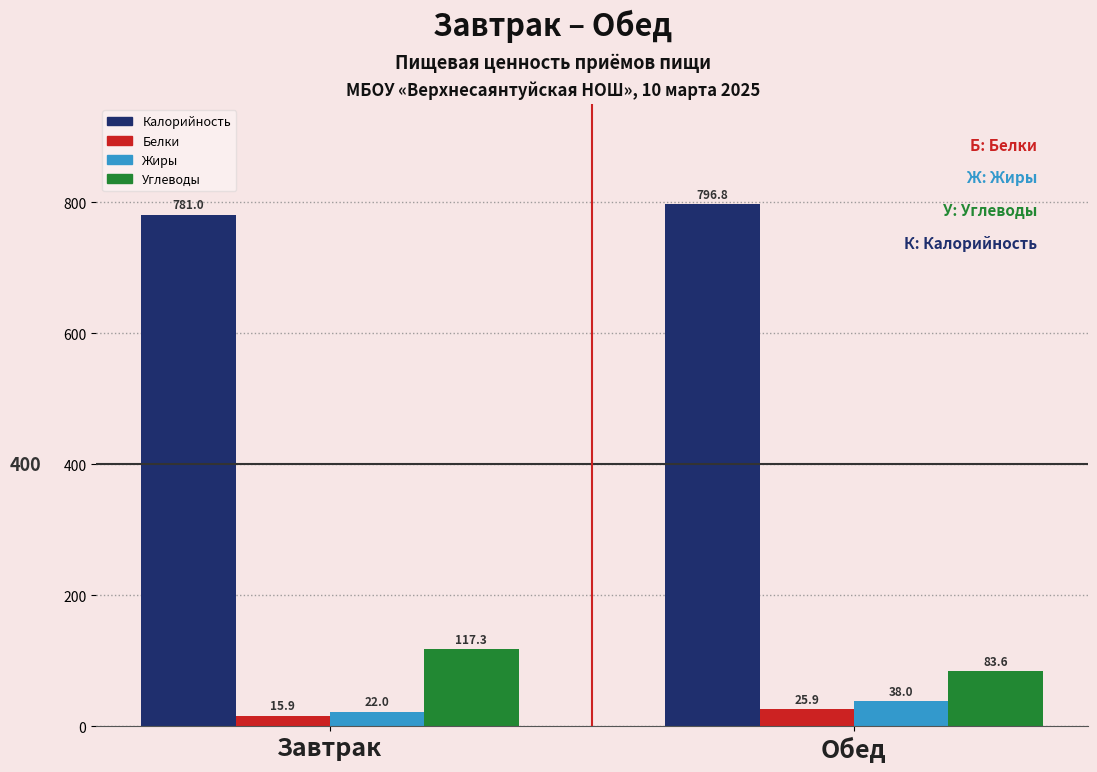

Which series has the largest total across all categories?

Калорийность